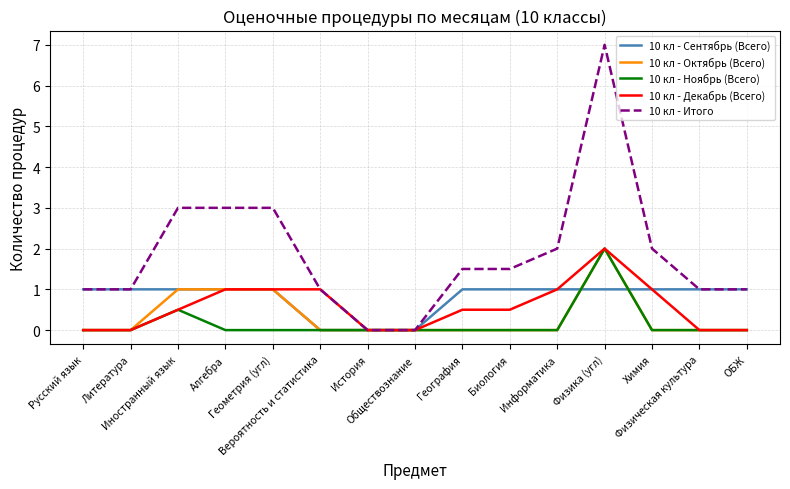

The value of 10 кл - Сентябрь (Всего) at Иностранный язык is 0.4. True or false?

False